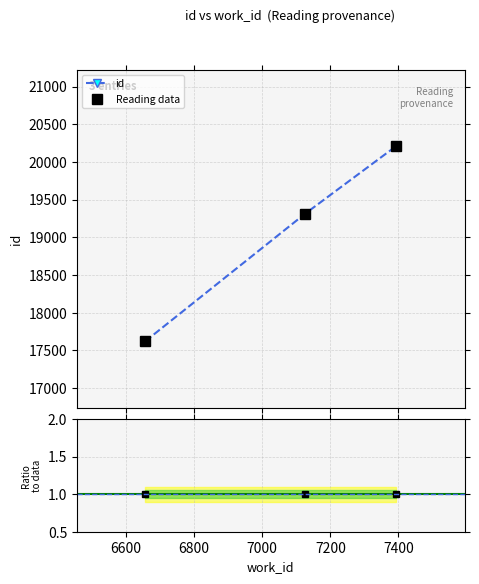

The id series shows 4606 at 6800. True or false?

False